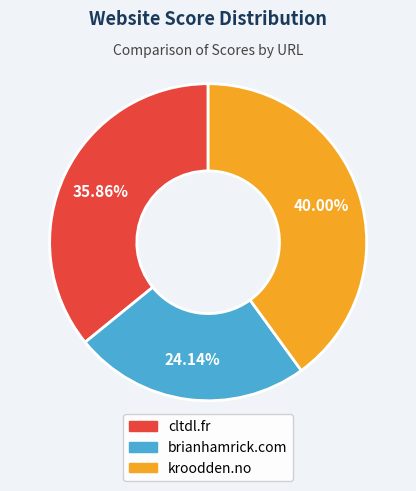

To the nearest percent, what is the combined percentage of cltdl.fr and brianhamrick.com?

60%